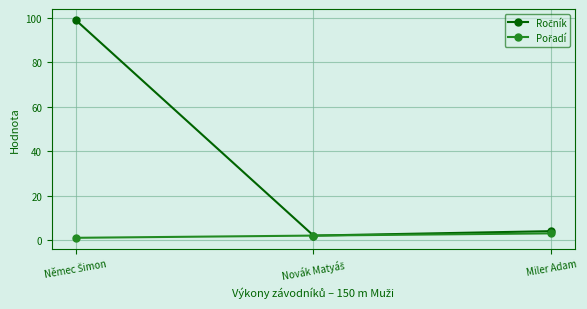

How many lines are shown in the chart?

2